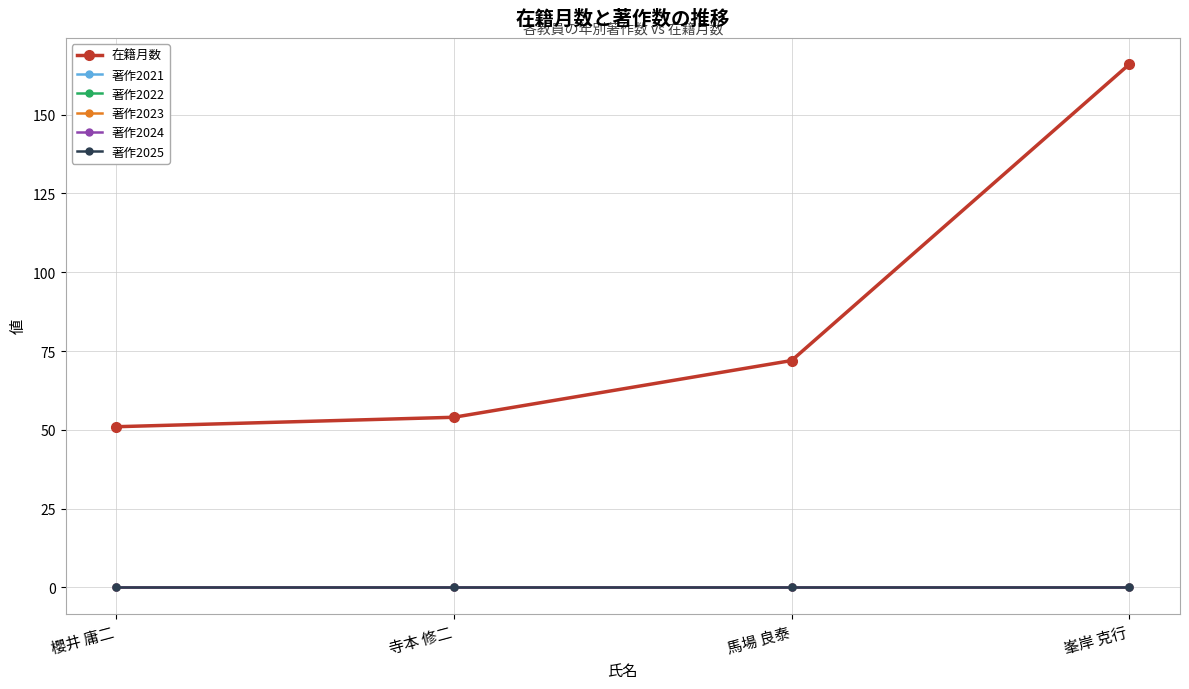

Between 櫻井 庸二 and 峯岸 克行, which series saw the biggest shift?

在籍月数